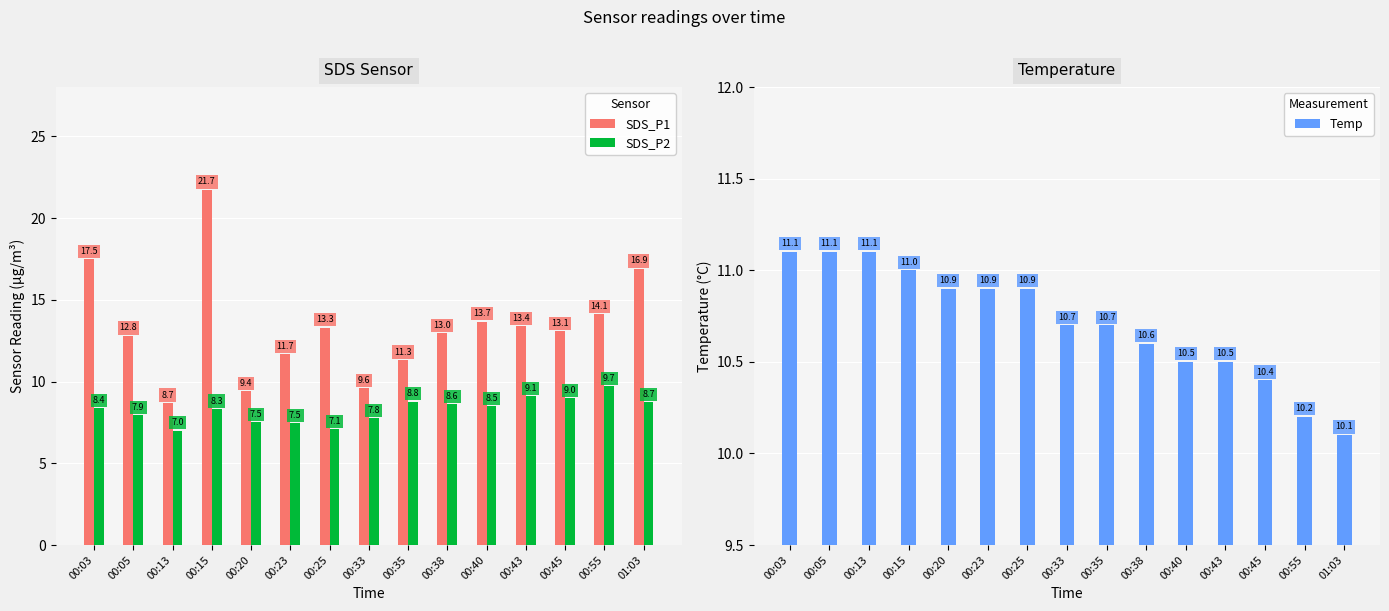

Where does the SDS_P2 series first go above 8?

00:03